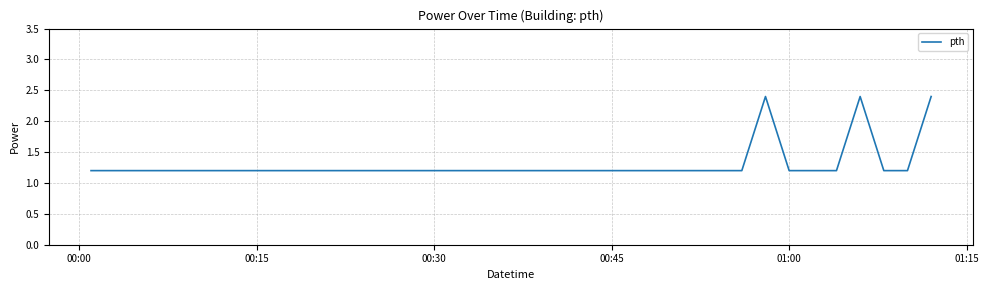

What is the minimum value shown in the chart?

1.2